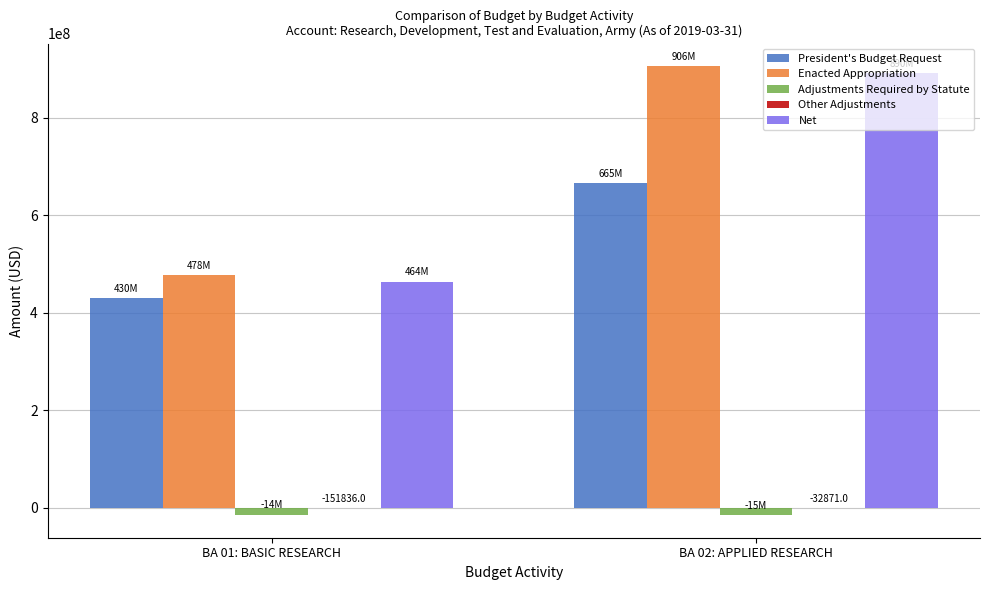

What is the sum of all Net values?

1354495326